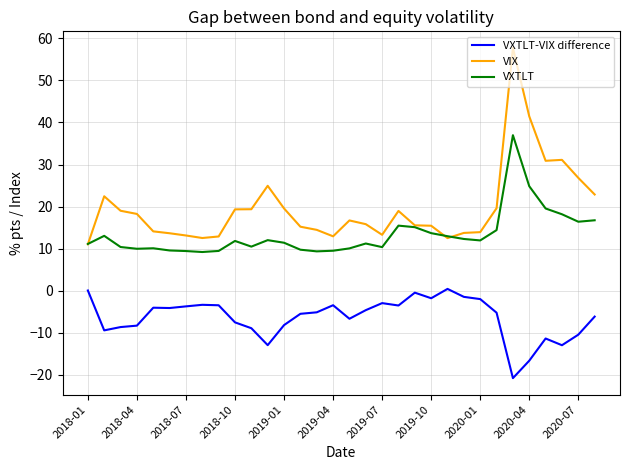

True or false: VXTLT-VIX difference and VXTLT intersect in this chart.

False